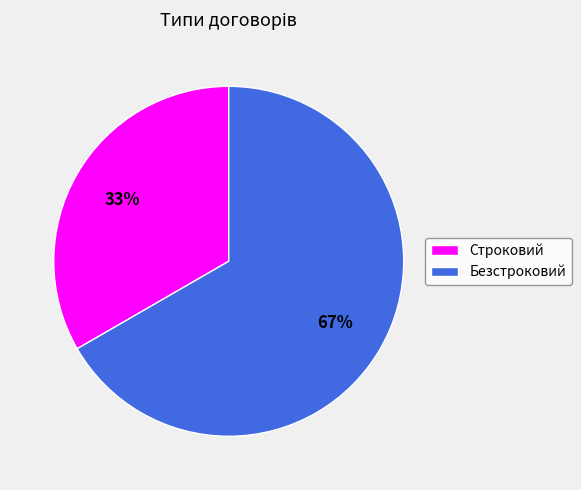

Which category has the smallest portion of the pie?

Строковий